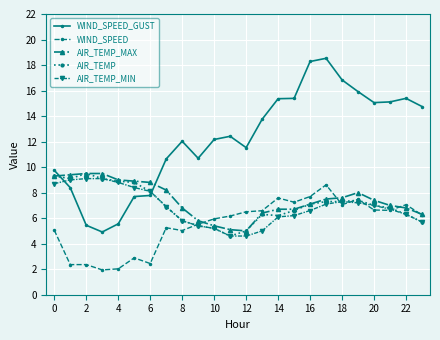

True or false: AIR_TEMP has more than 1 interior local peaks.

True